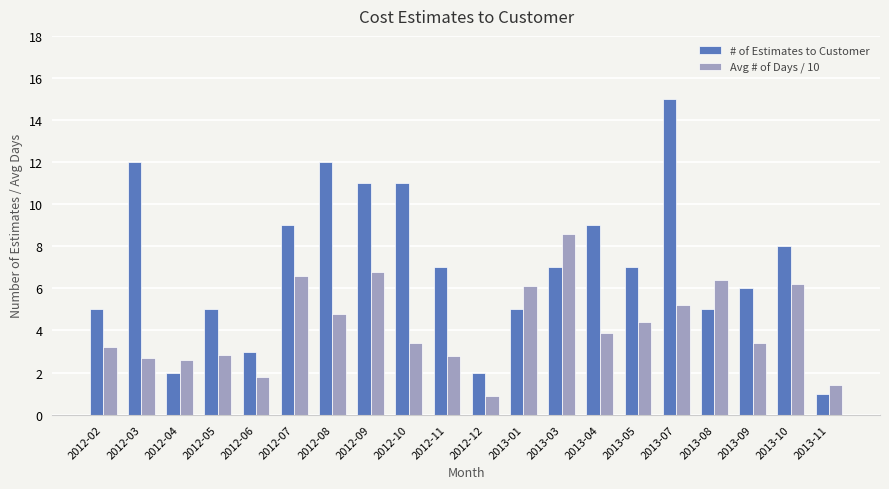

What is the label of the 19th bar from the right?

2012-03